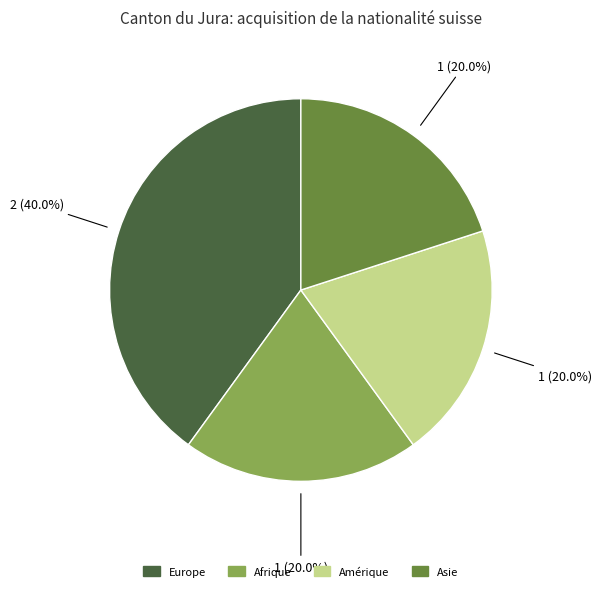

Which slice is the largest?

Europe